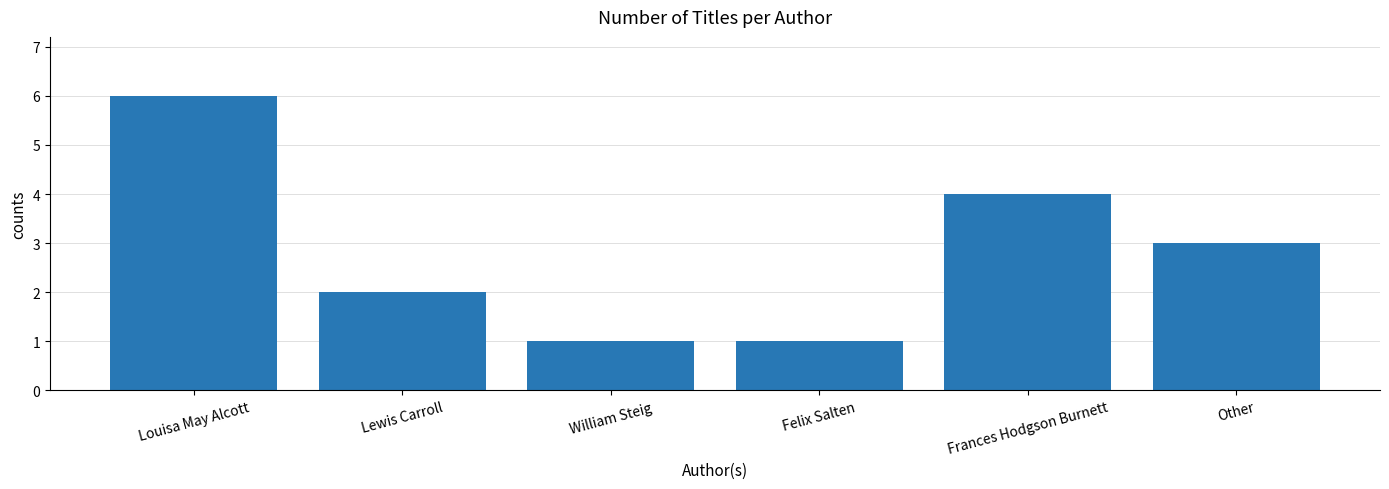

Where does the data first go above 3?

Louisa May Alcott